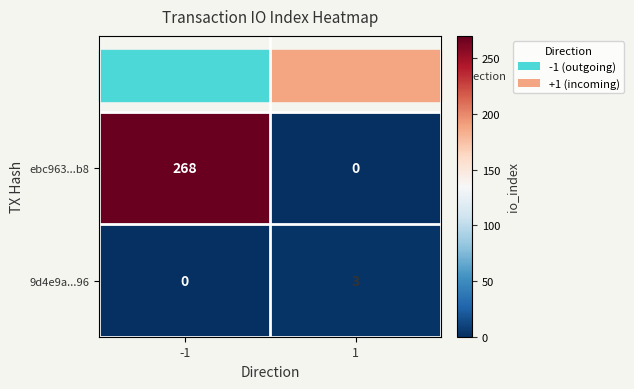

Rank the series at 1 from lowest to highest value.

ebc963...b8, 9d4e9a...96